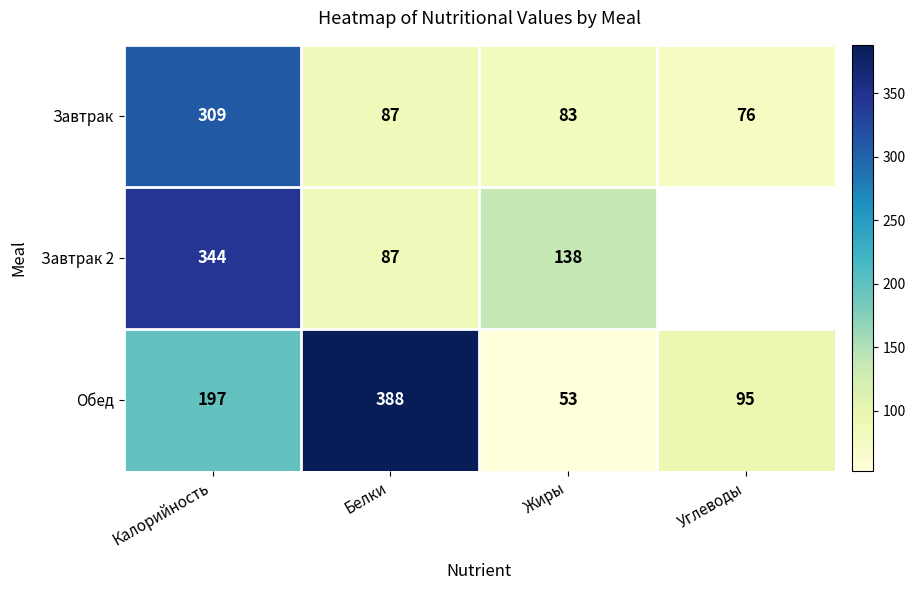

What is the total value across all series at Белки?

562